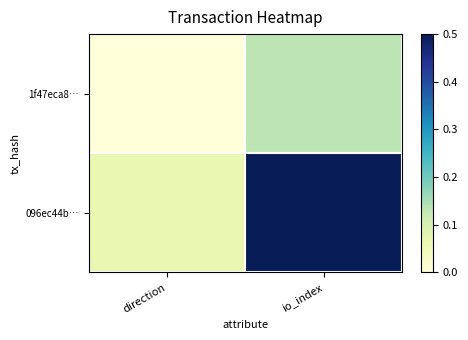

Which series has the largest total across all categories?

096ec44b…